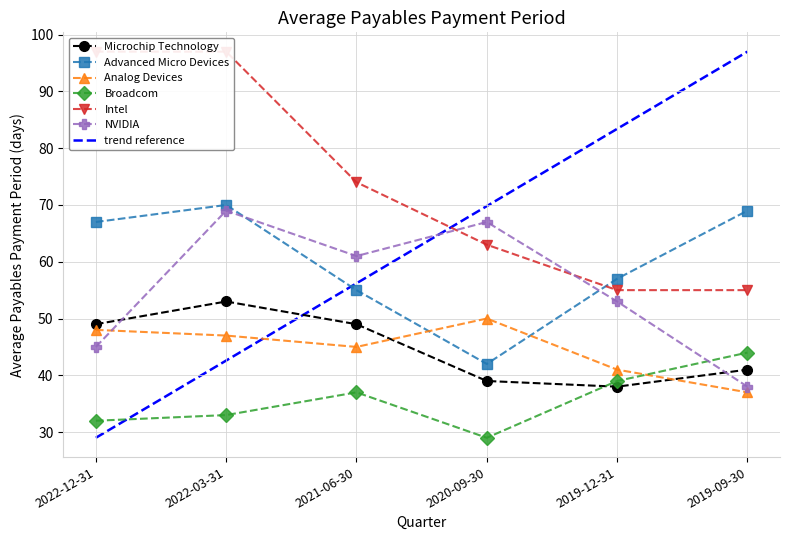

How many distinct data groups are displayed?

6